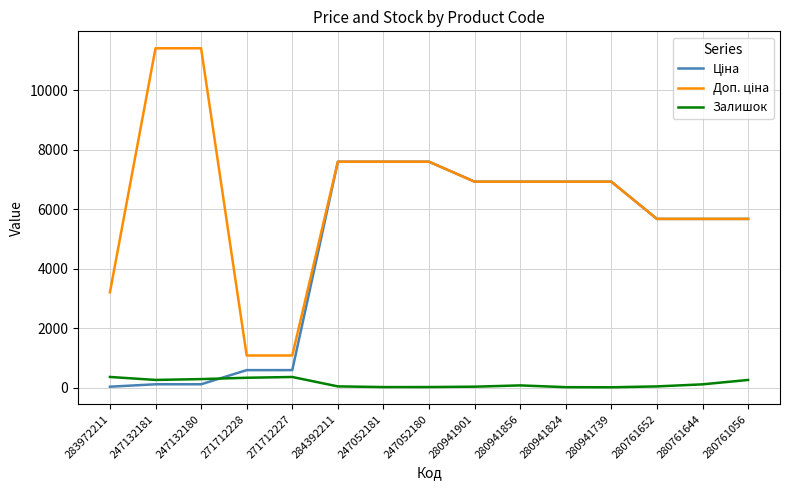

Is it true that Залишок equals 20.0 at 247052181?

True